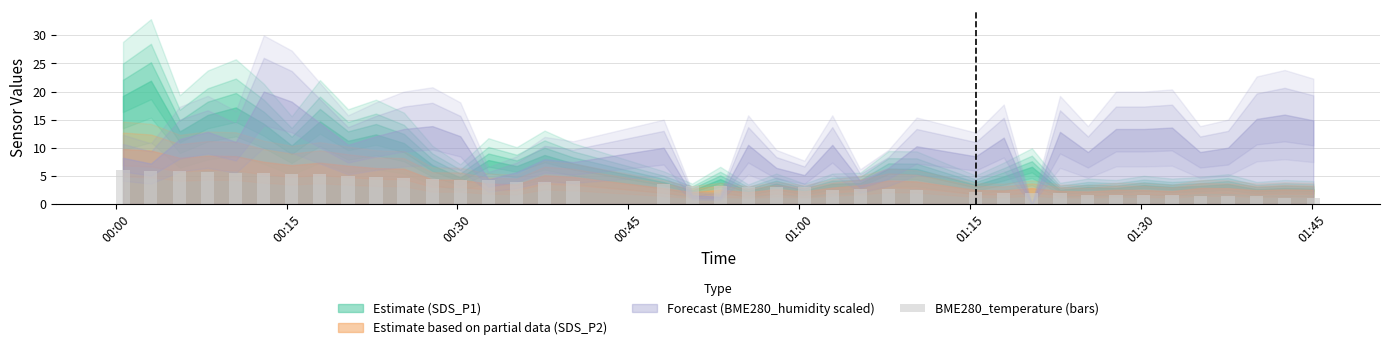

How many data points does each series have?

40